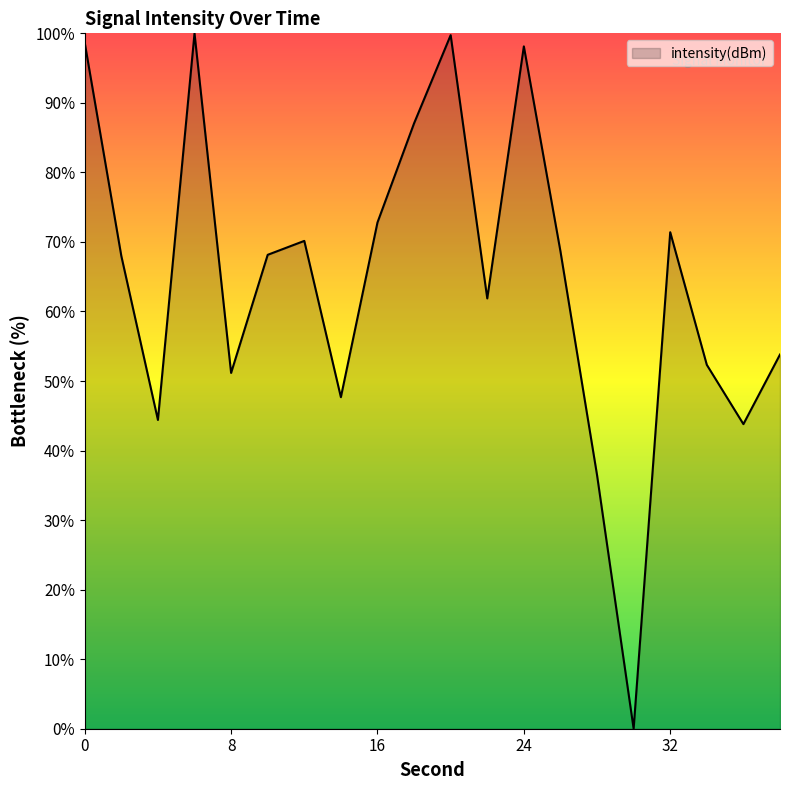

What is the difference between the maximum and minimum values?

100.0